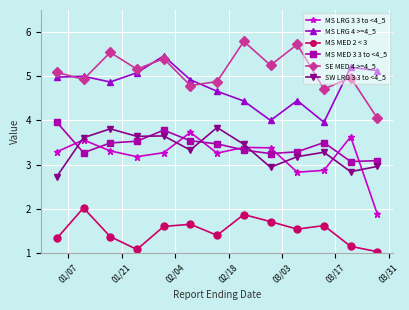

What is the value of the MS LRG 4 >=4_5 point at the 12th from the left?

5.2